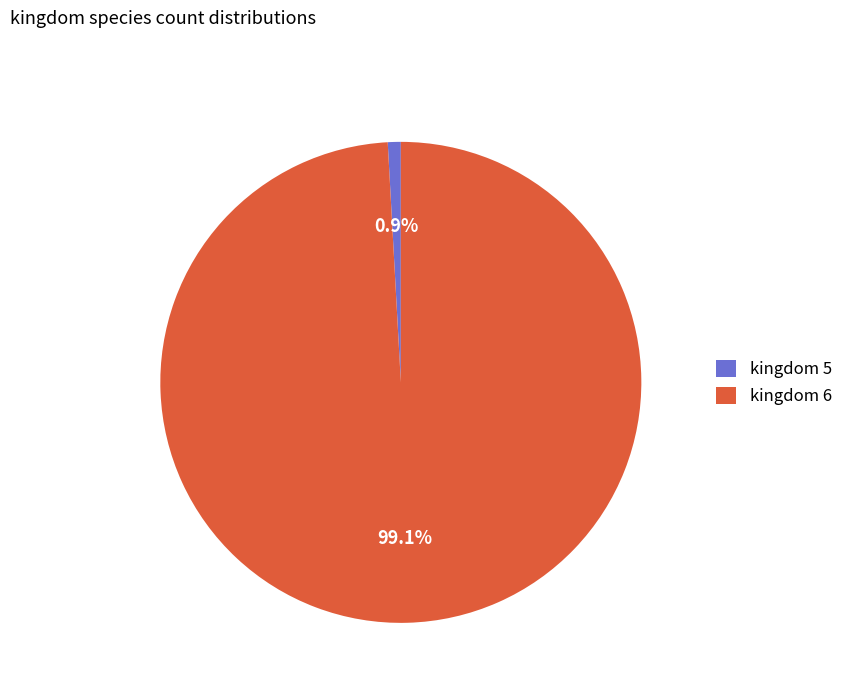

What percentage is NOT represented by kingdom 6?

0.9%